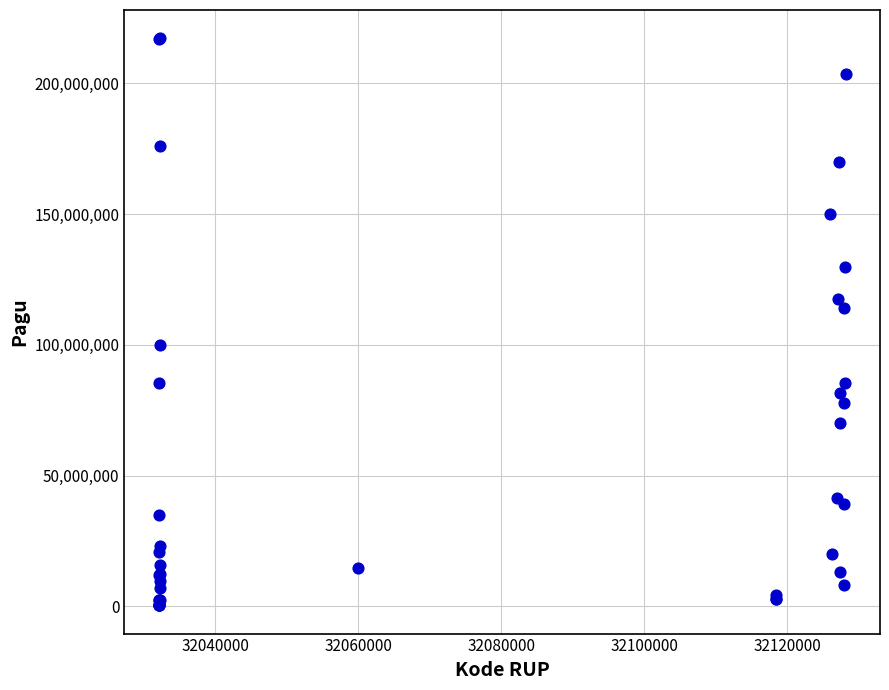

What Y value in the scatter plot is closest to 108830000?

114296000